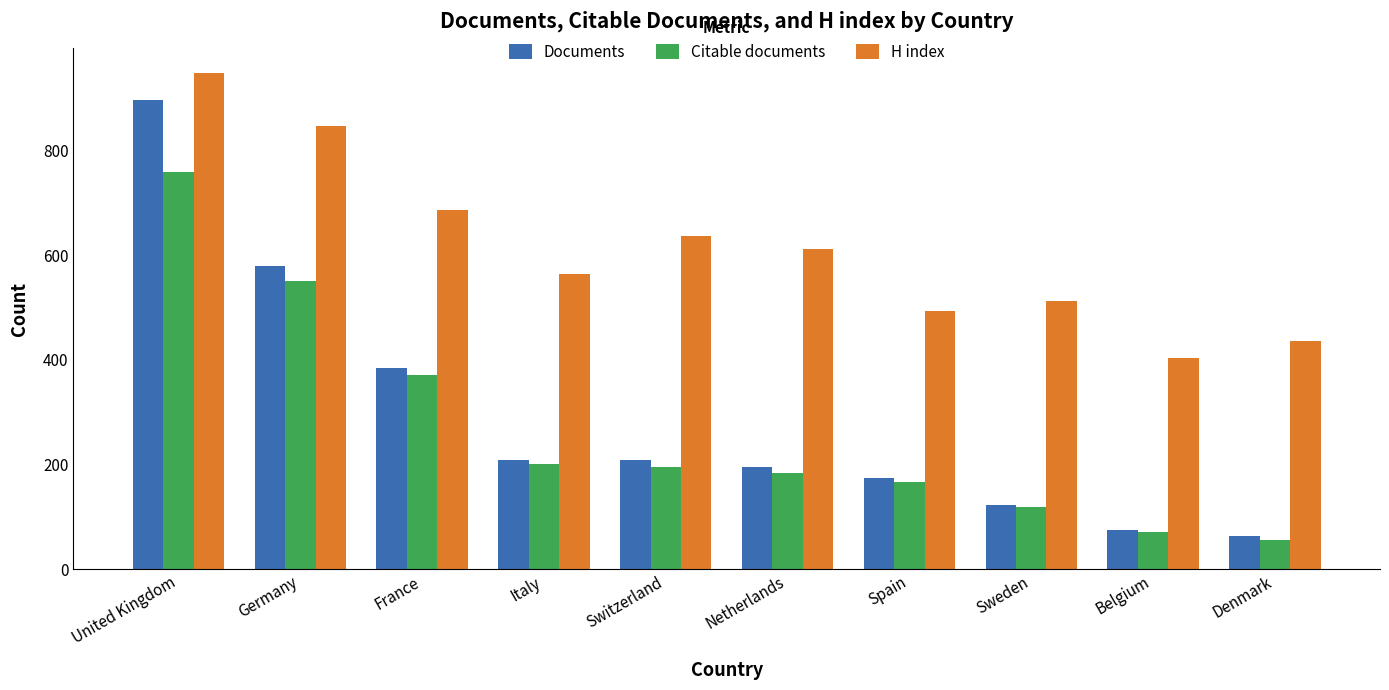

At how many categories does at least one series exceed 594?

5